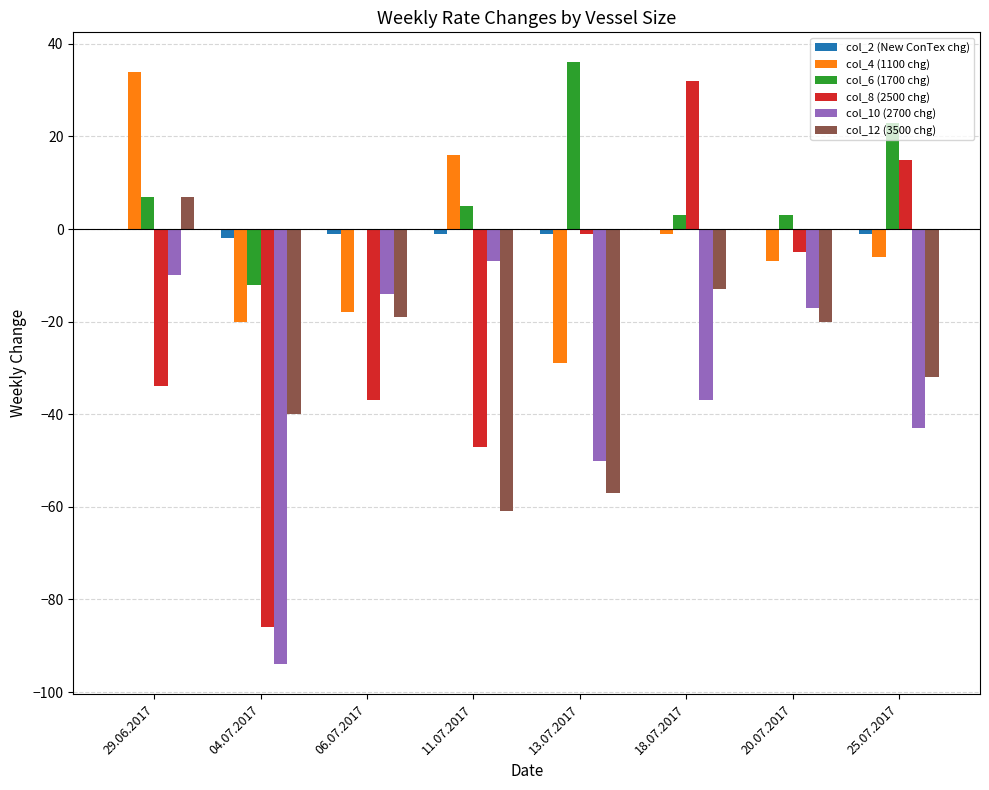

Which category has the highest value in the col_6 (1700 chg) series?

13.07.2017